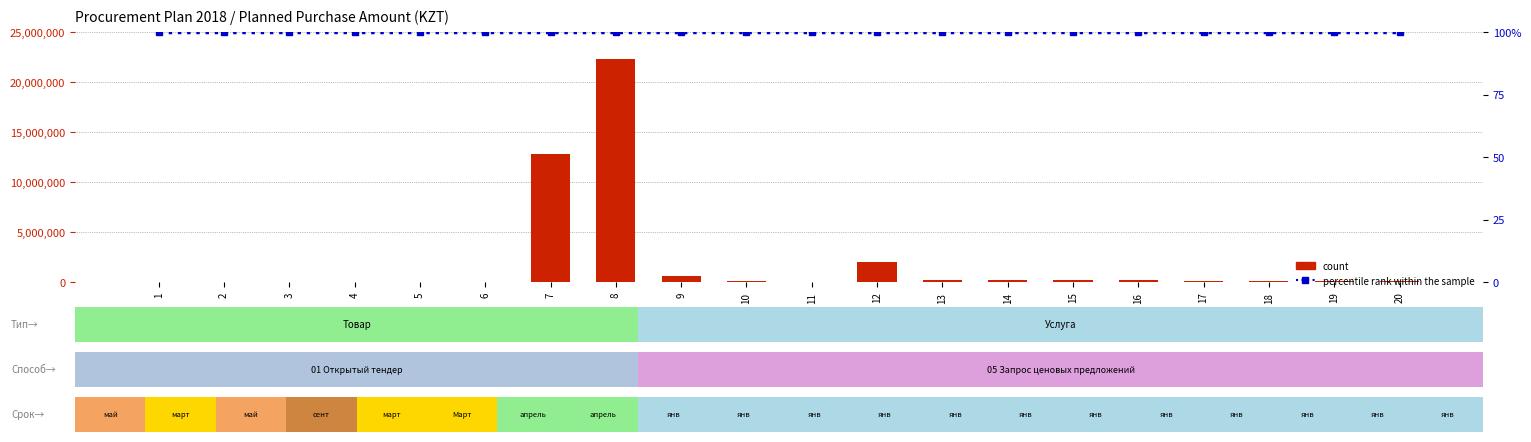

The percentile rank within the sample series shows 151 at 15. True or false?

False